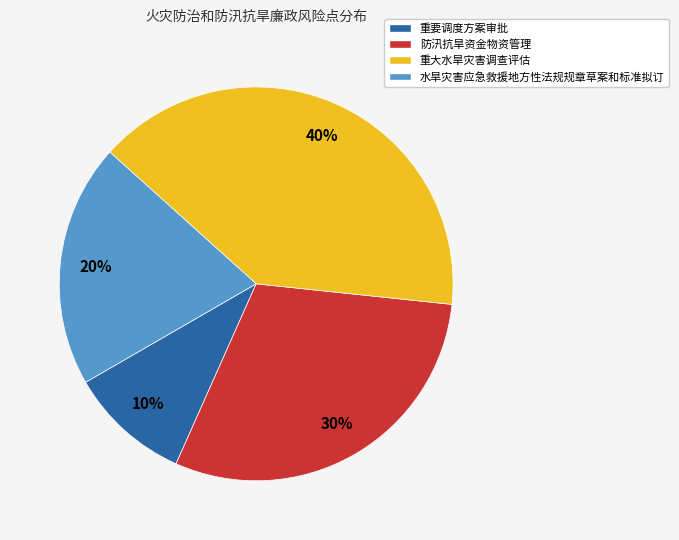

Rank the categories by value from highest to lowest.

重大水旱灾害调查评估, 防汛抗旱资金物资管理, 水旱灾害应急救援地方性法规规章草案和标准拟订, 重要调度方案审批